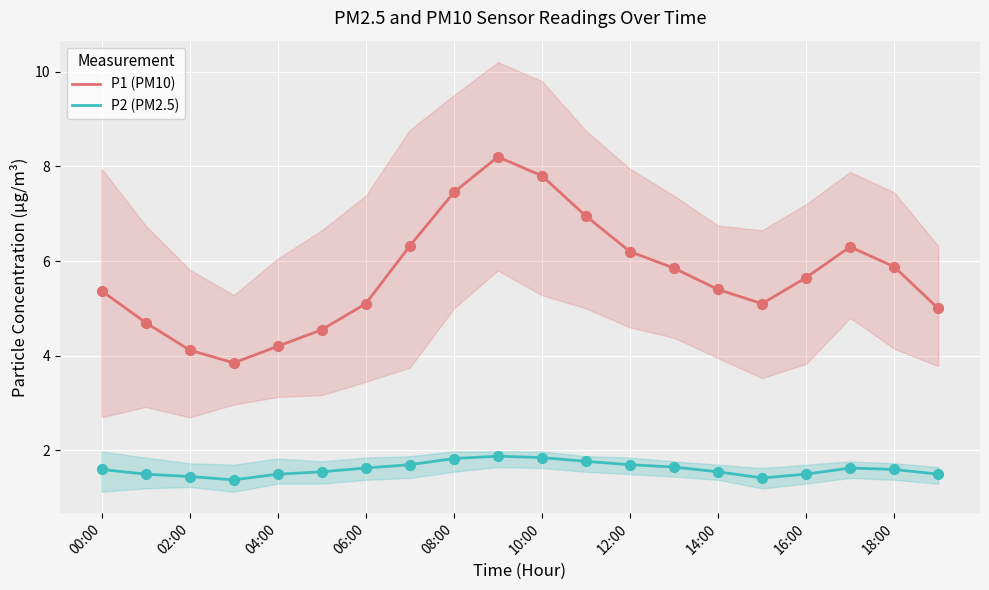

What is the maximum value for P1 (PM10)?

8.2